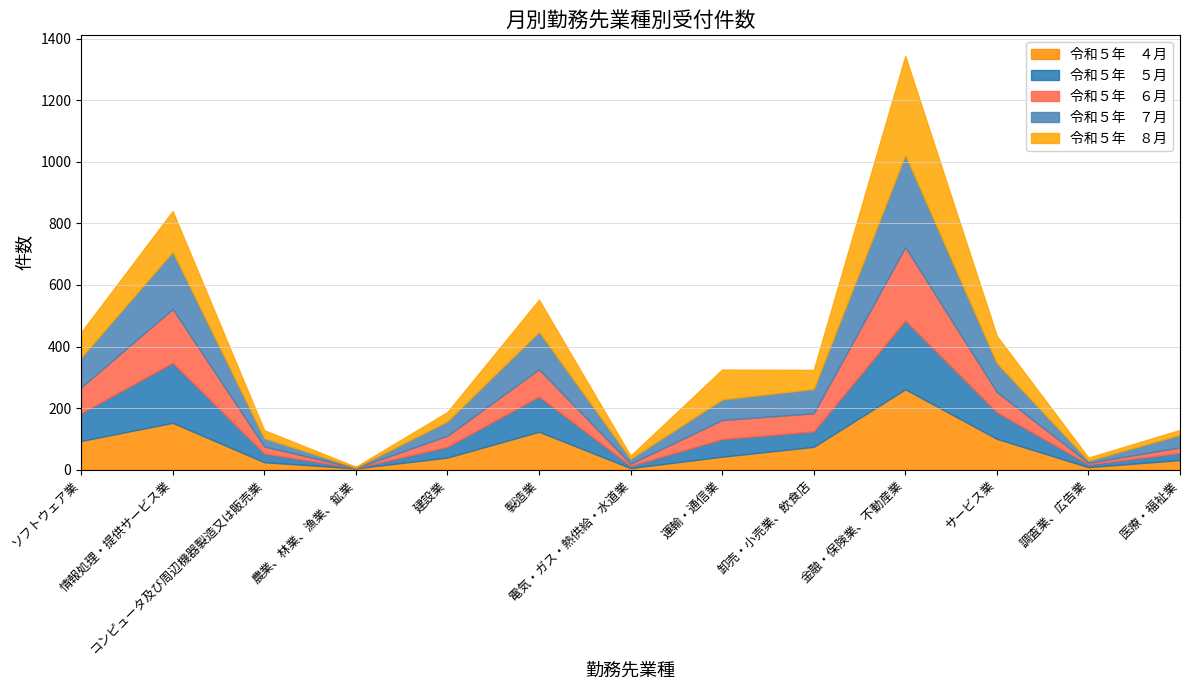

What is the value of the 令和５年　６月 point at the 6th from the left?

89